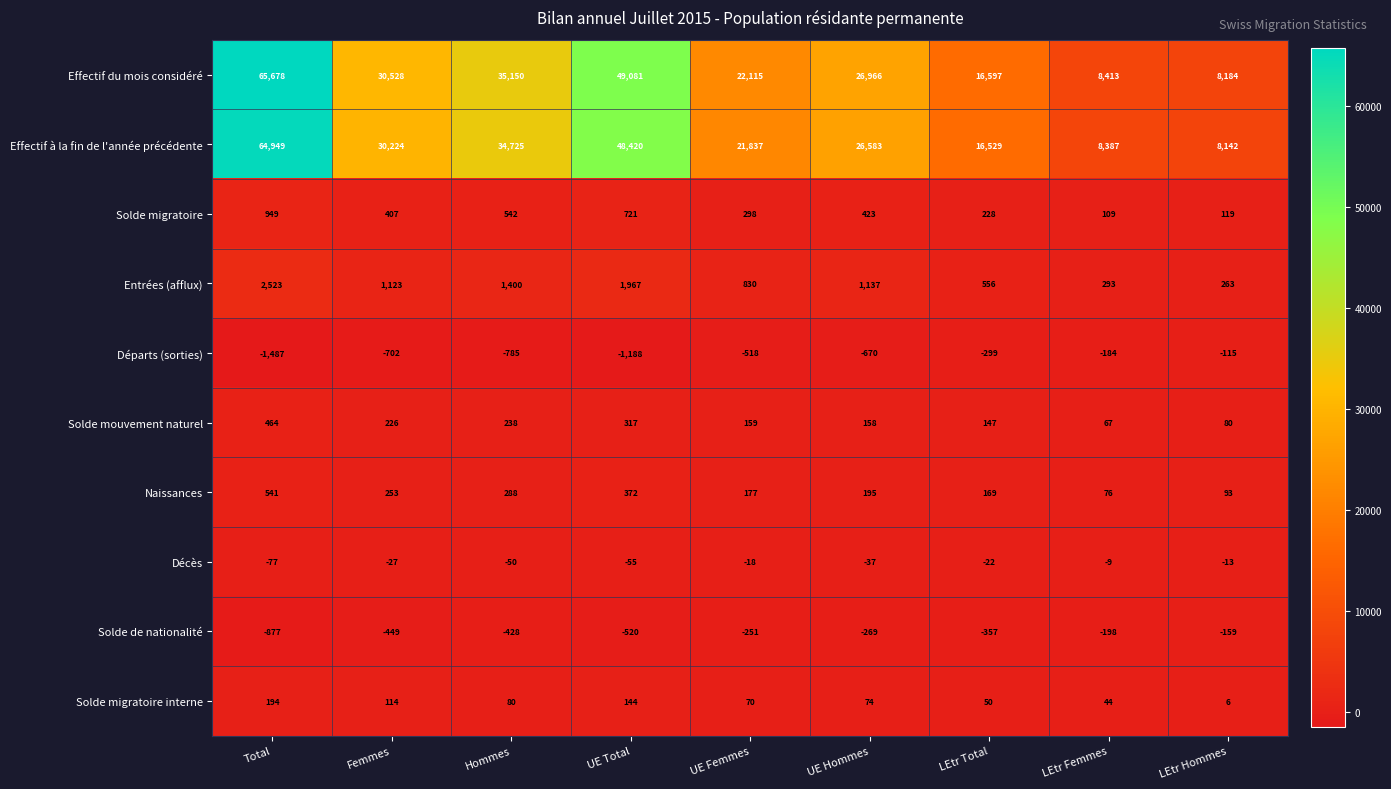

What is the greatest value displayed?

65678